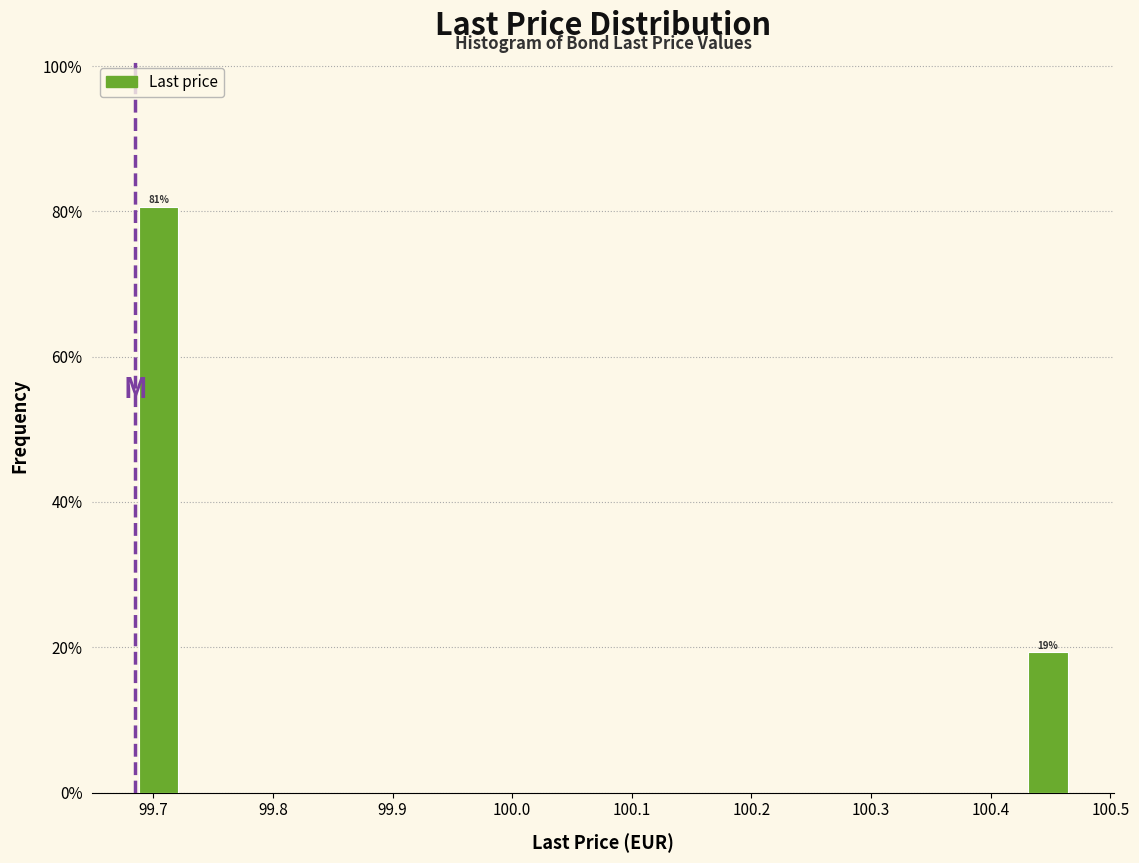

Around what value on the x-axis is the tallest bar? Give the approximate position of its centre, as read against the axis.

99.70